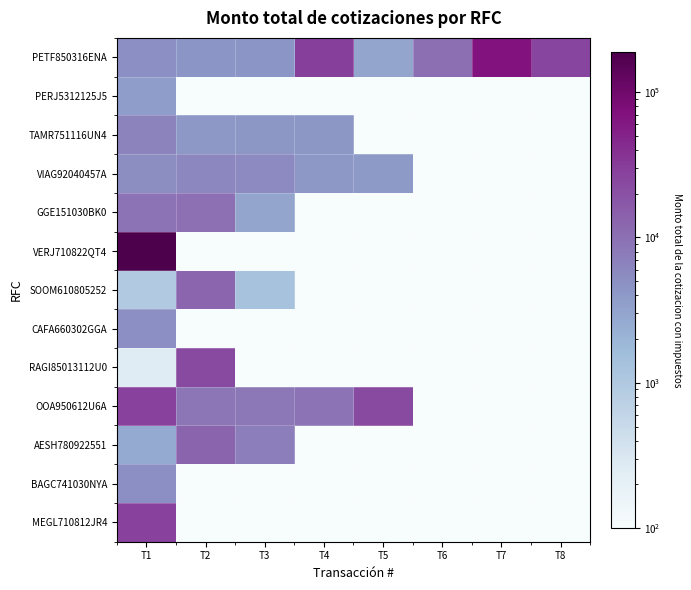

Reading left to right, list all the values displayed in this chart.

PETF850316ENA: T1=4999.6	T2=4345.8	T3=4345.8	T4=28927.3	T5=3000.0	T6=10000.0	T7=68000.0	T8=25984.0
PERJ5312125J5: T1=3654.0	T2=0.1	T3=0.1	T4=0.1	T5=0.1	T6=0.1	T7=0.1	T8=0.1
TAMR751116UN4: T1=6500.0	T2=4000.0	T3=4200.0	T4=4200.0	T5=0.1	T6=0.1	T7=0.1	T8=0.1
VIAG92040457A: T1=5104.0	T2=5916.0	T3=5568.0	T4=4002.0	T5=3967.2	T6=0.1	T7=0.1	T8=0.1
GGE151030BK0: T1=9299.7	T2=9796.2	T3=2981.2	T4=0.1	T5=0.1	T6=0.1	T7=0.1	T8=0.1
VERJ710822QT4: T1=190344.4	T2=0.1	T3=0.1	T4=0.1	T5=0.1	T6=0.1	T7=0.1	T8=0.1
SOOM610805252: T1=947.7	T2=12399.2	T3=1287.6	T4=0.1	T5=0.1	T6=0.1	T7=0.1	T8=0.1
CAFA660302GGA: T1=5017.6	T2=0.1	T3=0.1	T4=0.1	T5=0.1	T6=0.1	T7=0.1	T8=0.1
RAGI85013112U0: T1=250.6	T2=22999.9	T3=0.1	T4=0.1	T5=0.1	T6=0.1	T7=0.1	T8=0.1
OOA950612U6A: T1=27935.0	T2=8692.0	T3=8121.0	T4=9187.0	T5=23316.0	T6=0.1	T7=0.1	T8=0.1
AESH780922551: T1=2589.1	T2=12765.1	T3=7412.5	T4=0.1	T5=0.1	T6=0.1	T7=0.1	T8=0.1
BAGC741030NYA: T1=4999.6	T2=0.1	T3=0.1	T4=0.1	T5=0.1	T6=0.1	T7=0.1	T8=0.1
MEGL710812JR4: T1=27967.3	T2=0.1	T3=0.1	T4=0.1	T5=0.1	T6=0.1	T7=0.1	T8=0.1